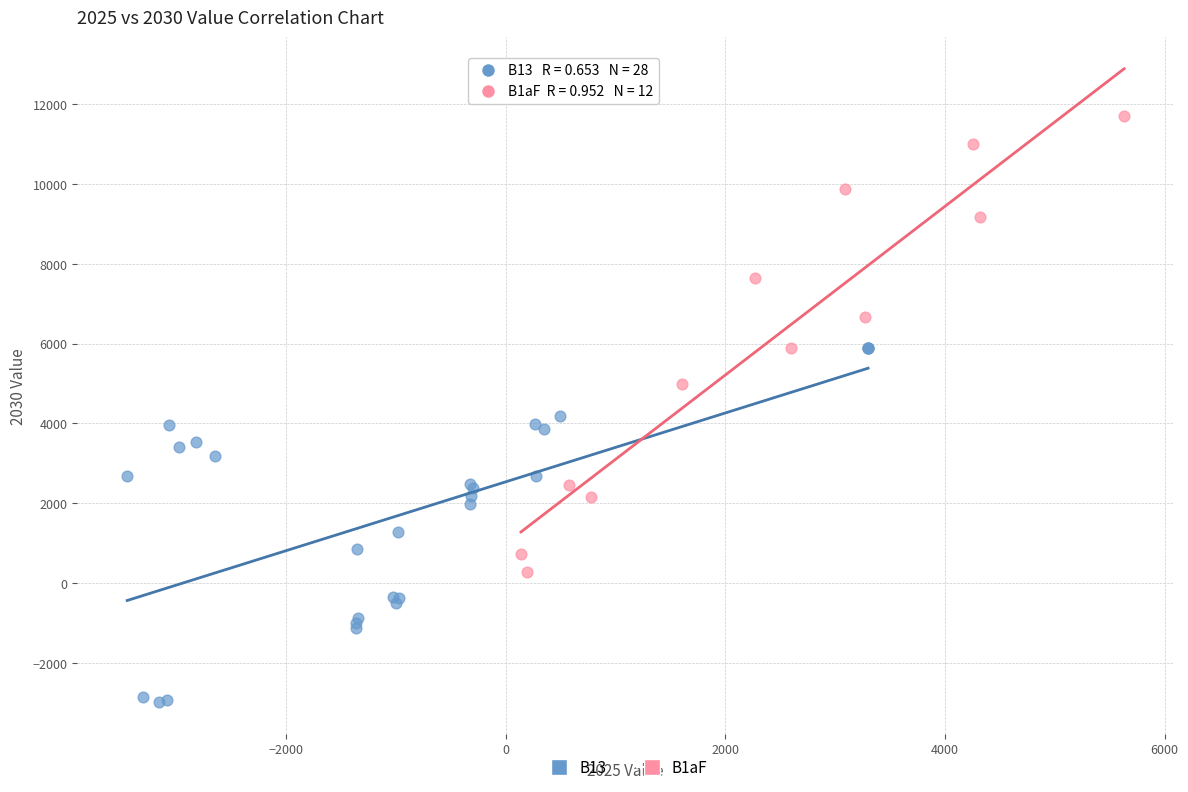

Which series contains the lowest Y value?

B13